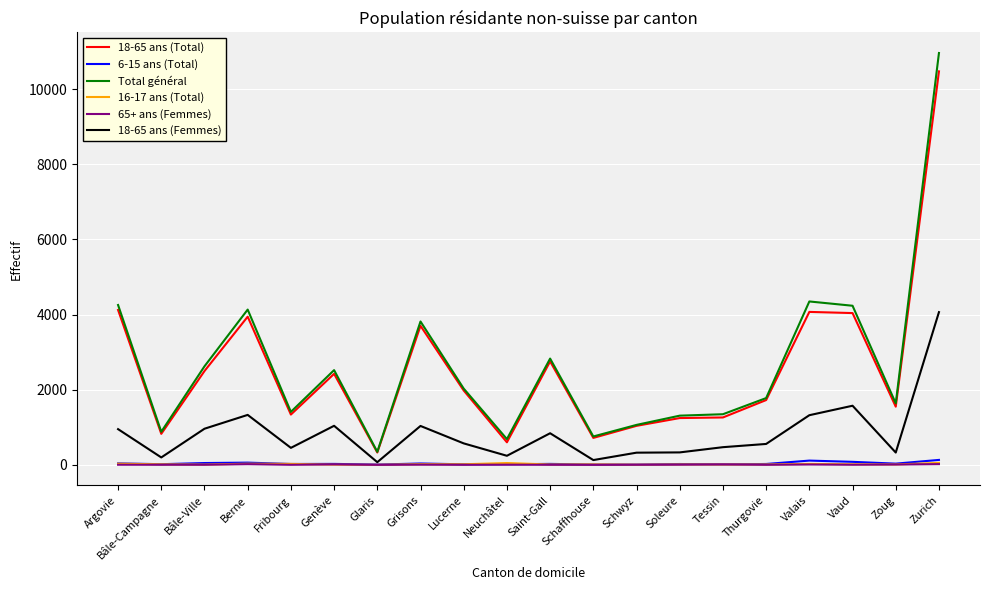

Which category has the highest value across all series?

Zurich